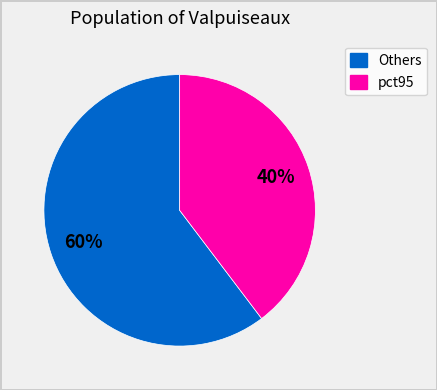

To the nearest percent, what is the average slice percentage?

50%